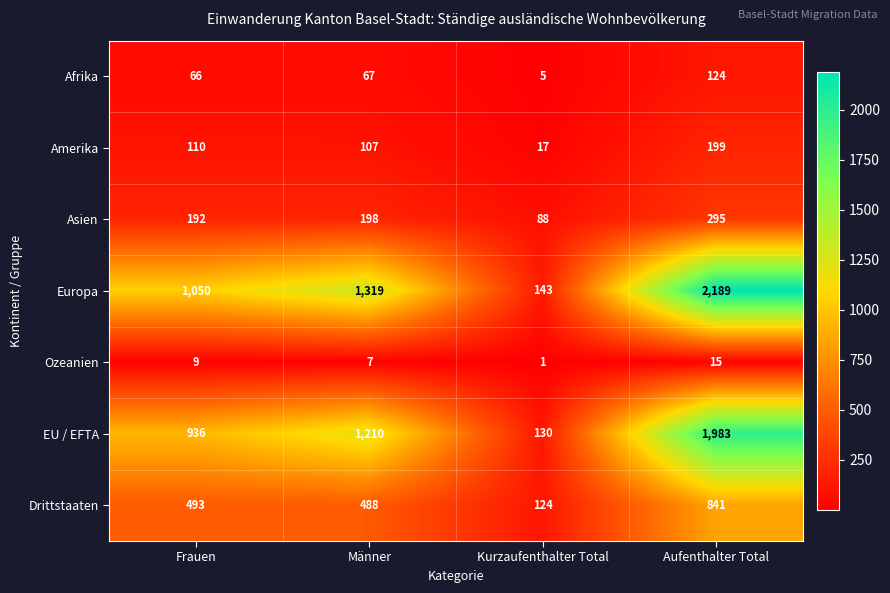

Which series changed the most between Kurzaufenthalter Total and Aufenthalter Total?

Europa